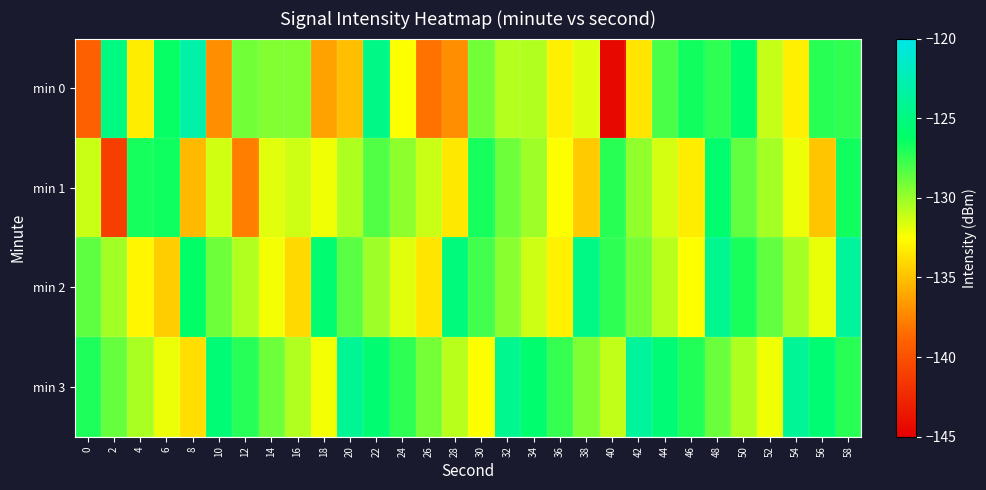

Count the number of categories in the chart.

30